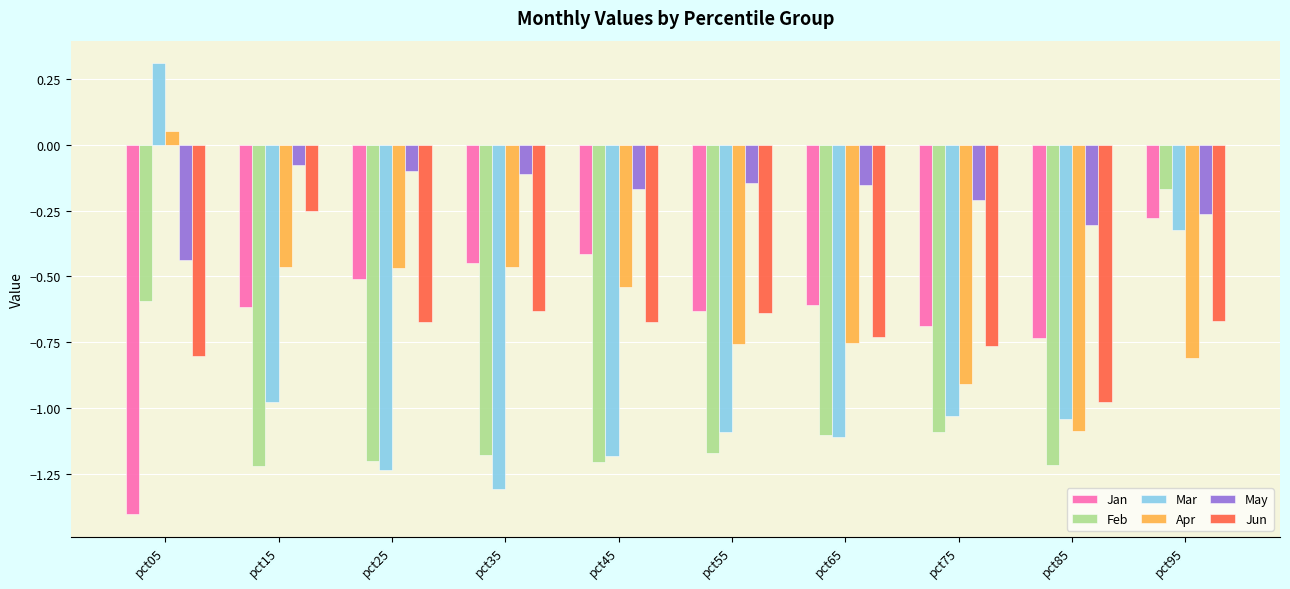

At how many categories does at least one series exceed 0?

1